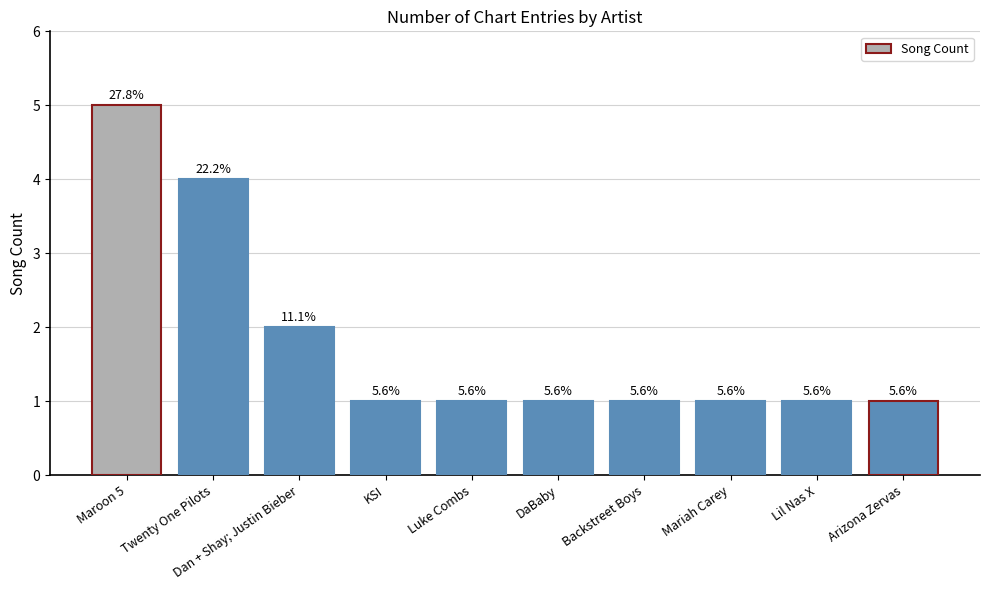

Reading right to left, extract all data points from this chart.

Arizona Zervas=1	Lil Nas X=1	Mariah Carey=1	Backstreet Boys=1	DaBaby=1	Luke Combs=1	KSI=1	Dan + Shay; Justin Bieber=2	Twenty One Pilots=4	Maroon 5=5